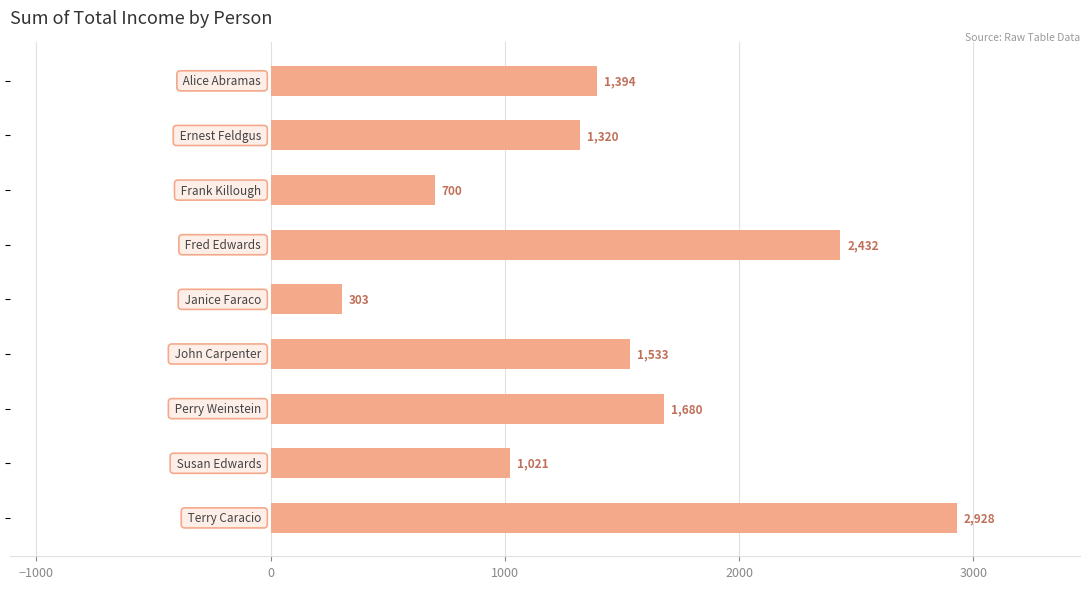

How many series are shown in this chart?

1